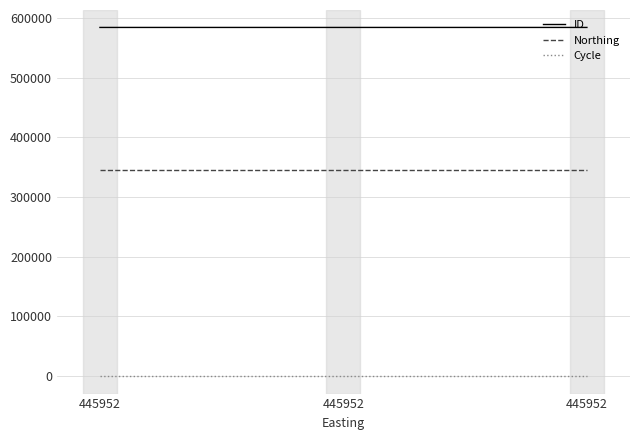

What is the value of the Northing point at the 2nd from the left?

345480